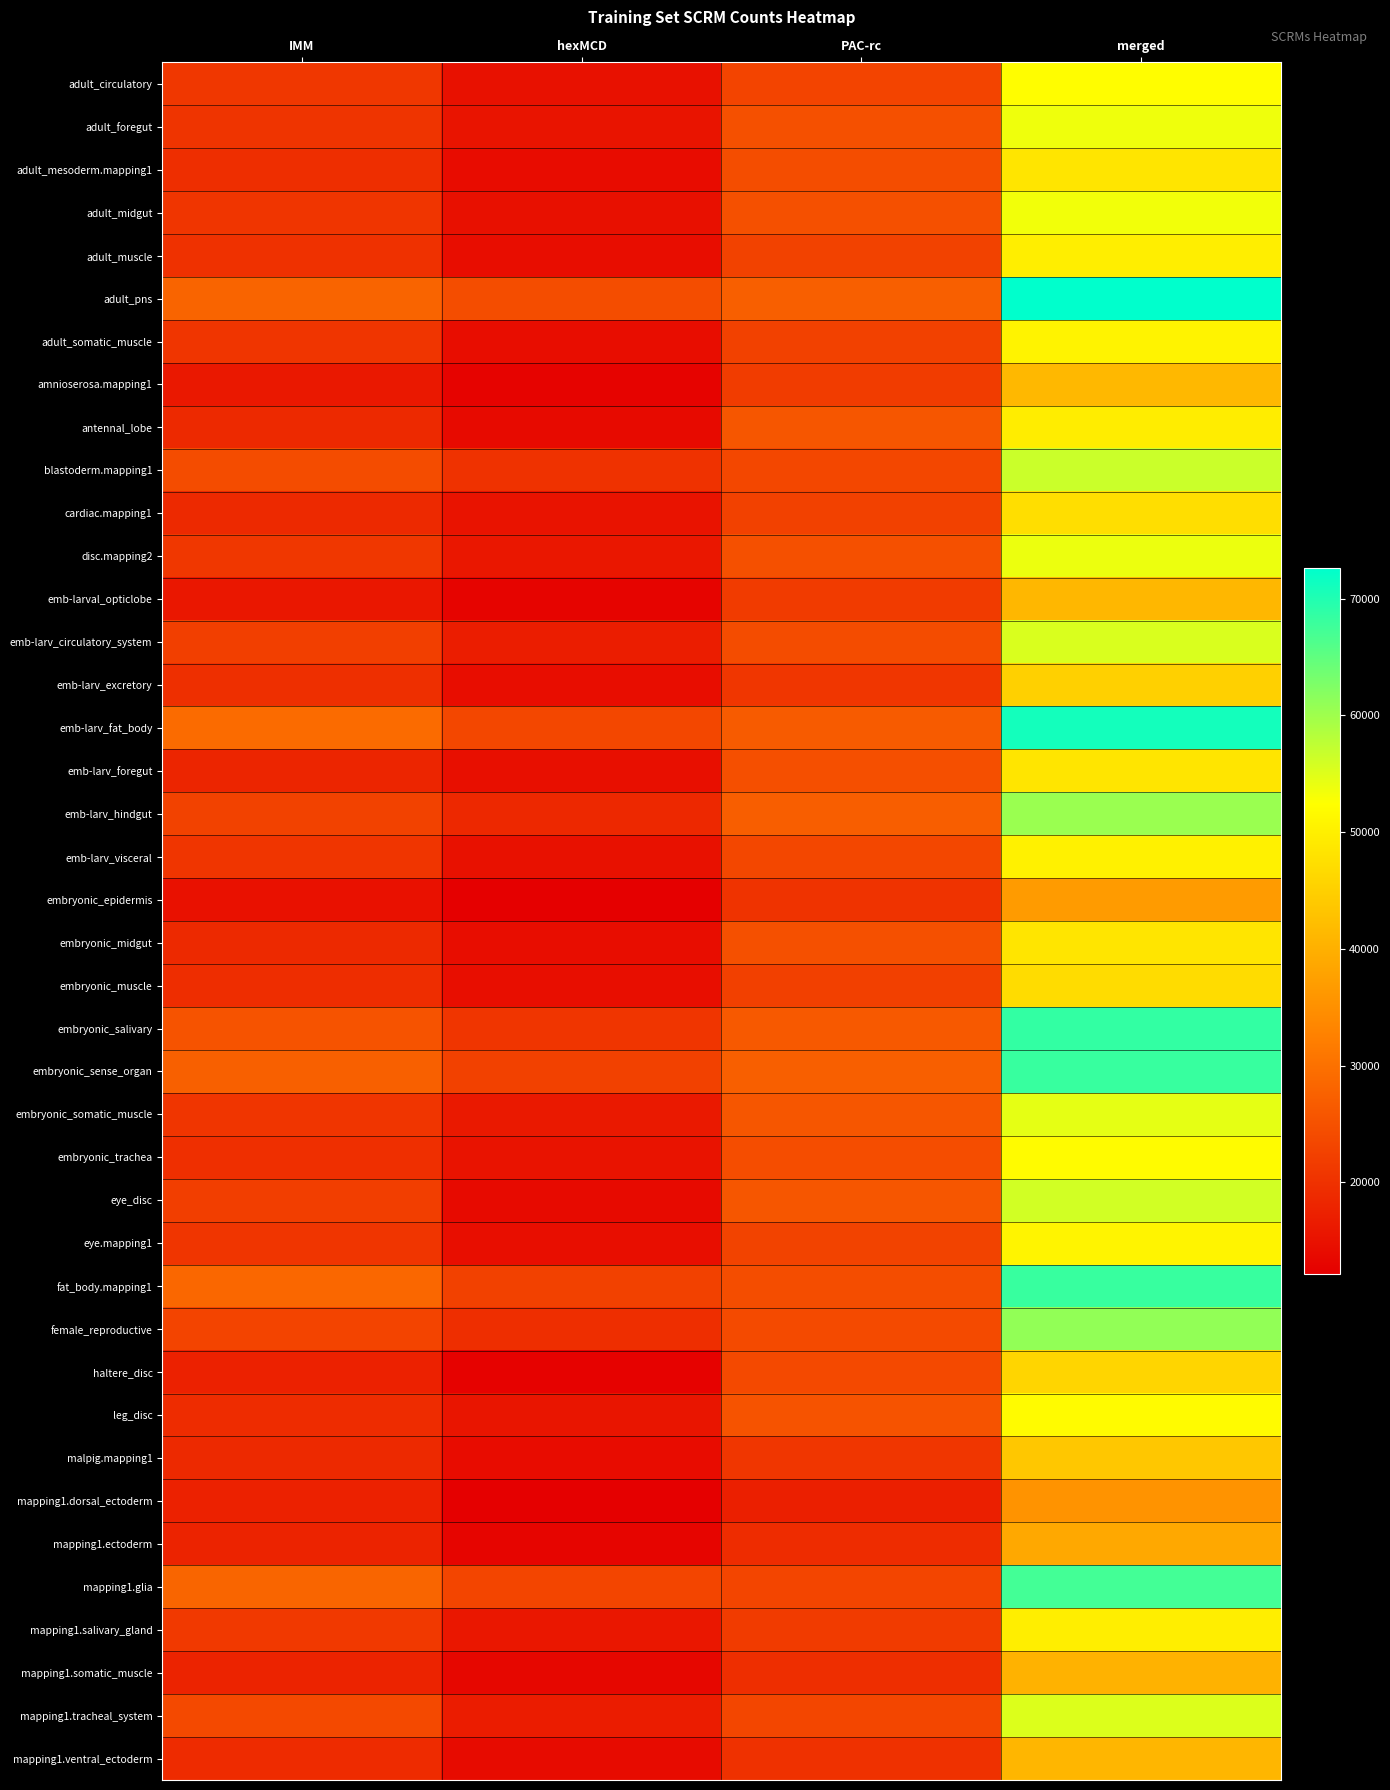

Reading right to left, list all the values displayed in this chart.

adult_circulatory: merged=52252	PAC-rc=23051	hexMCD=14884	IMM=20920
adult_foregut: merged=53610	PAC-rc=24851	hexMCD=15443	IMM=20396
adult_mesoderm.mapping1: merged=48470	PAC-rc=24366	hexMCD=14159	IMM=19474
adult_midgut: merged=53455	PAC-rc=24909	hexMCD=14779	IMM=20567
adult_muscle: merged=49789	PAC-rc=22725	hexMCD=14303	IMM=19915
adult_pns: merged=72639	PAC-rc=27327	hexMCD=24348	IMM=28008
adult_somatic_muscle: merged=50612	PAC-rc=22521	hexMCD=14252	IMM=20620
amnioserosa.mapping1: merged=41283	PAC-rc=21775	hexMCD=12786	IMM=16093
antennal_lobe: merged=49691	PAC-rc=25795	hexMCD=13821	IMM=18773
blastoderm.mapping1: merged=56618	PAC-rc=23425	hexMCD=20252	IMM=24203
cardiac.mapping1: merged=47321	PAC-rc=22594	hexMCD=15219	IMM=18658
disc.mapping2: merged=53945	PAC-rc=24962	hexMCD=15798	IMM=20857
emb-larval_opticlobe: merged=41170	PAC-rc=21562	hexMCD=12827	IMM=15780
emb-larv_circulatory_system: merged=55428	PAC-rc=24180	hexMCD=16904	IMM=22263
emb-larv_excretory: merged=45057	PAC-rc=20841	hexMCD=14342	IMM=19586
emb-larv_fat_body: merged=70987	PAC-rc=26529	hexMCD=23459	IMM=29137
emb-larv_foregut: merged=48344	PAC-rc=24660	hexMCD=14638	IMM=18127
emb-larv_hindgut: merged=60394	PAC-rc=27088	hexMCD=18516	IMM=22682
emb-larv_visceral: merged=50403	PAC-rc=23449	hexMCD=14838	IMM=20679
embryonic_epidermis: merged=36763	PAC-rc=20317	hexMCD=12102	IMM=14943
embryonic_midgut: merged=48386	PAC-rc=24887	hexMCD=14269	IMM=18666
embryonic_muscle: merged=46905	PAC-rc=22386	hexMCD=14559	IMM=19364
embryonic_salivary: merged=68512	PAC-rc=26377	hexMCD=20590	IMM=25431
embryonic_sense_organ: merged=68244	PAC-rc=27348	hexMCD=22492	IMM=27386
embryonic_somatic_muscle: merged=54537	PAC-rc=25750	hexMCD=16166	IMM=20585
embryonic_trachea: merged=51935	PAC-rc=24488	hexMCD=15239	IMM=19769
eye_disc: merged=56034	PAC-rc=25862	hexMCD=13835	IMM=22056
eye.mapping1: merged=50663	PAC-rc=22834	hexMCD=14576	IMM=20501
fat_body.mapping1: merged=68160	PAC-rc=24396	hexMCD=22527	IMM=28486
female_reproductive: merged=60997	PAC-rc=23923	hexMCD=19465	IMM=22910
haltere_disc: merged=45832	PAC-rc=23699	hexMCD=12621	IMM=17513
leg_disc: merged=51895	PAC-rc=25358	hexMCD=15631	IMM=19245
malpig.mapping1: merged=43717	PAC-rc=20758	hexMCD=14188	IMM=18746
mapping1.dorsal_ectoderm: merged=35452	PAC-rc=17180	hexMCD=12281	IMM=17483
mapping1.ectoderm: merged=38799	PAC-rc=19101	hexMCD=13141	IMM=17671
mapping1.glia: merged=67220	PAC-rc=23201	hexMCD=23202	IMM=28092
mapping1.salivary_gland: merged=49936	PAC-rc=21463	hexMCD=15975	IMM=21300
mapping1.somatic_muscle: merged=40304	PAC-rc=19444	hexMCD=13382	IMM=17808
mapping1.tracheal_system: merged=55155	PAC-rc=23267	hexMCD=16689	IMM=23746
mapping1.ventral_ectoderm: merged=40967	PAC-rc=19911	hexMCD=13888	IMM=19072